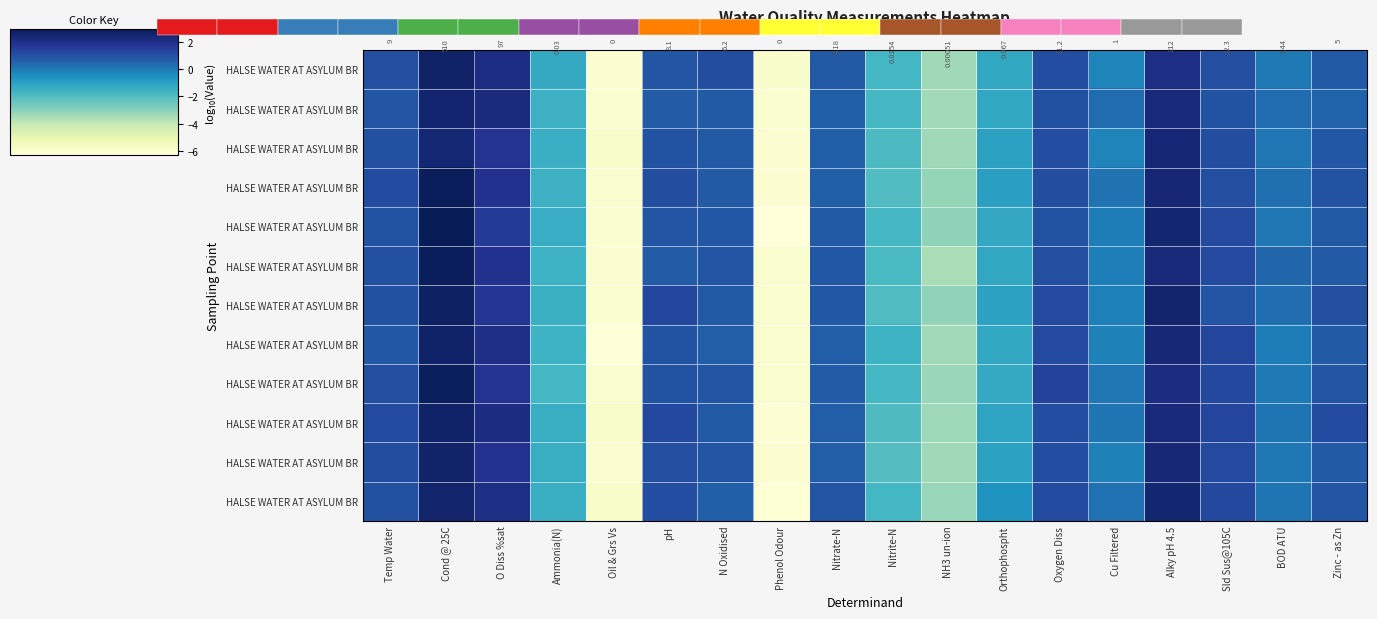

At how many categories does at least one series exceed -5?

16